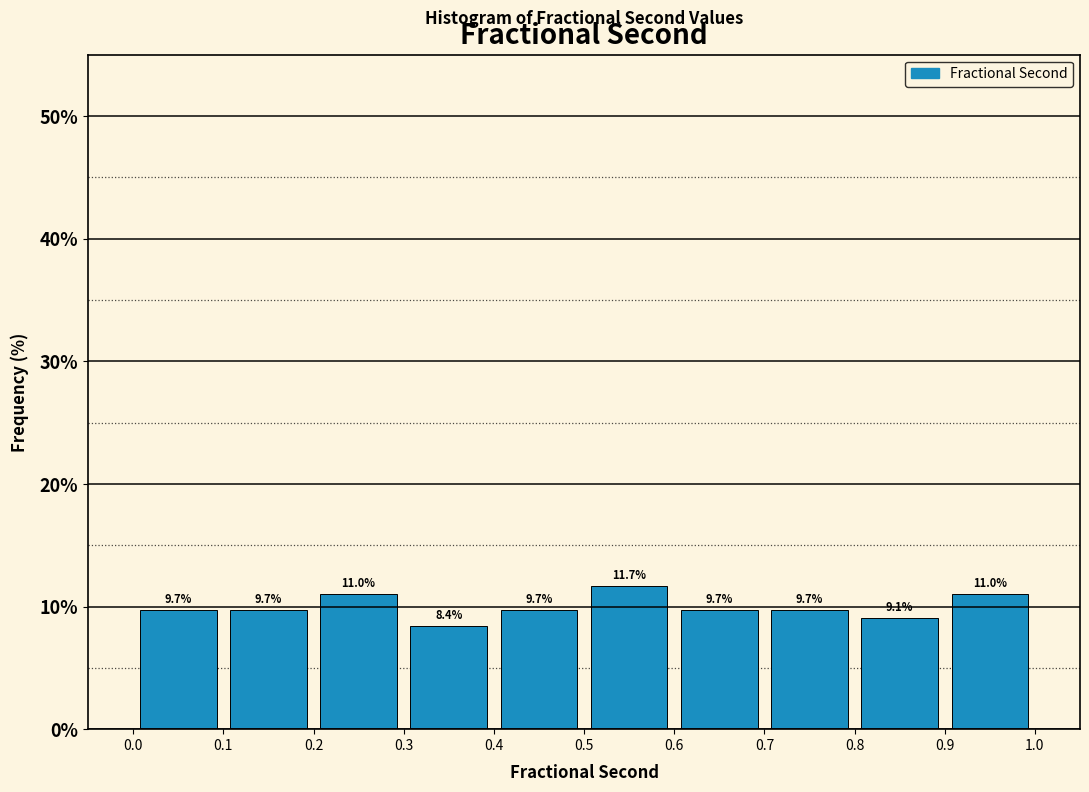

Reading left to right, list every bar in this chart as the range it spans on the x-axis followed by its height.

0.0 to 0.1: 9.7
0.1 to 0.2: 9.7
0.2 to 0.3: 11.0
0.3 to 0.4: 8.4
0.4 to 0.5: 9.7
0.5 to 0.6: 11.7
0.6 to 0.7: 9.7
0.7 to 0.8: 9.7
0.8 to 0.9: 9.1
0.9 to 1.0: 11.0